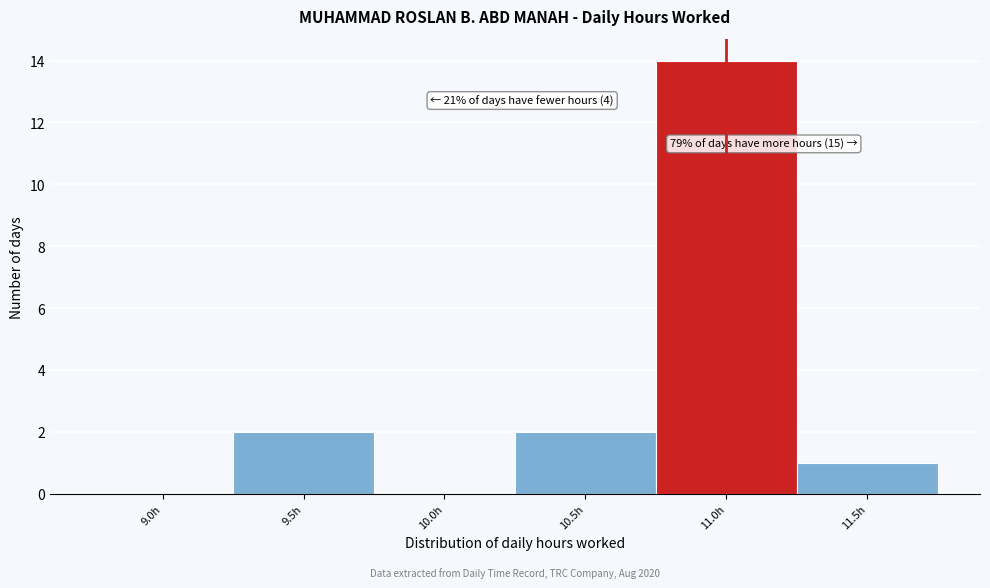

Reading left to right, extract all data points from this chart.

9.0h=0	9.5h=2	10.0h=0	10.5h=2	11.0h=14	11.5h=1